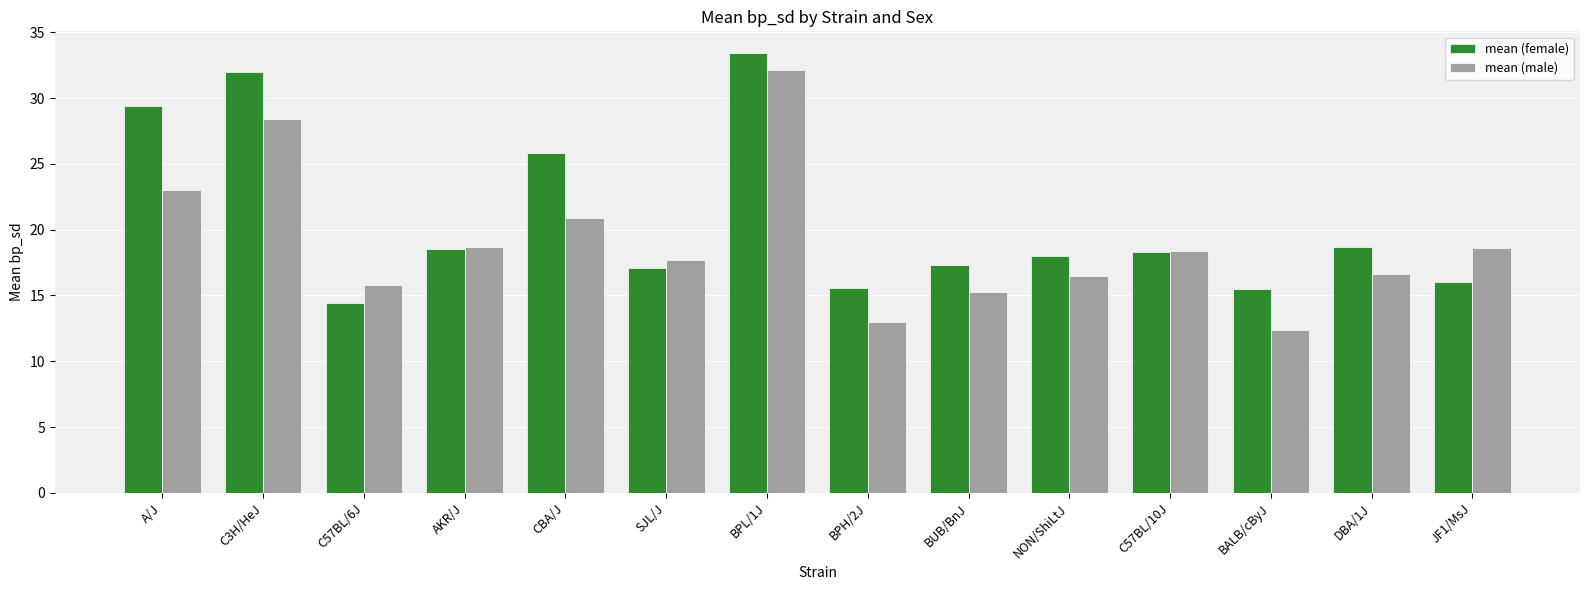

What is the value of the mean (female) bar at the 11th from the left?

18.3